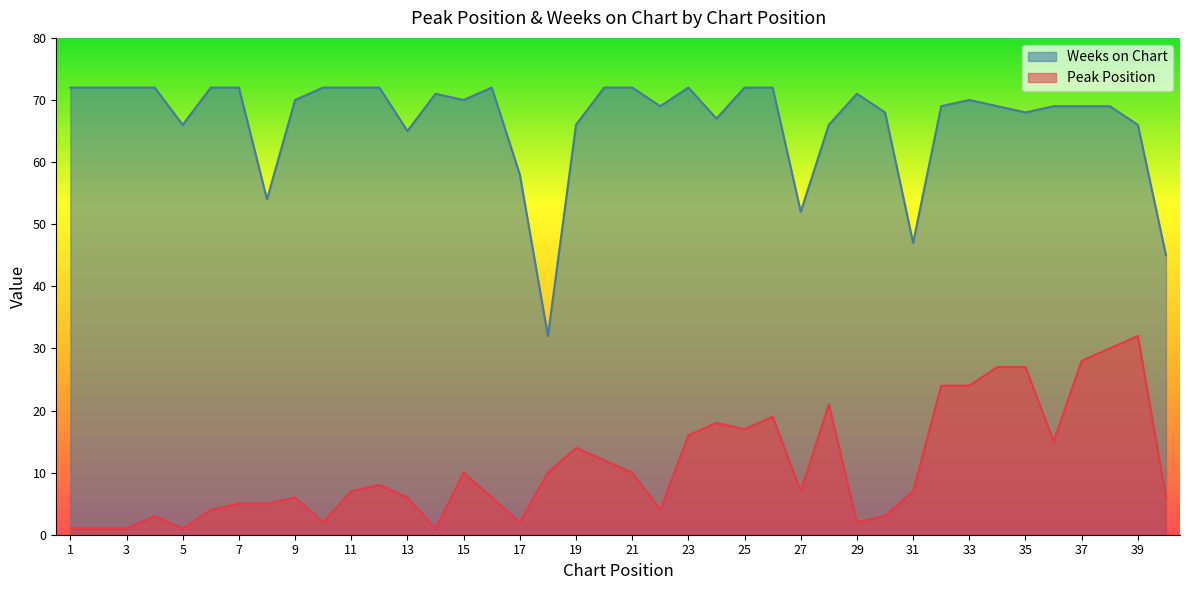

The Peak Position series shows 50 at 38. True or false?

False